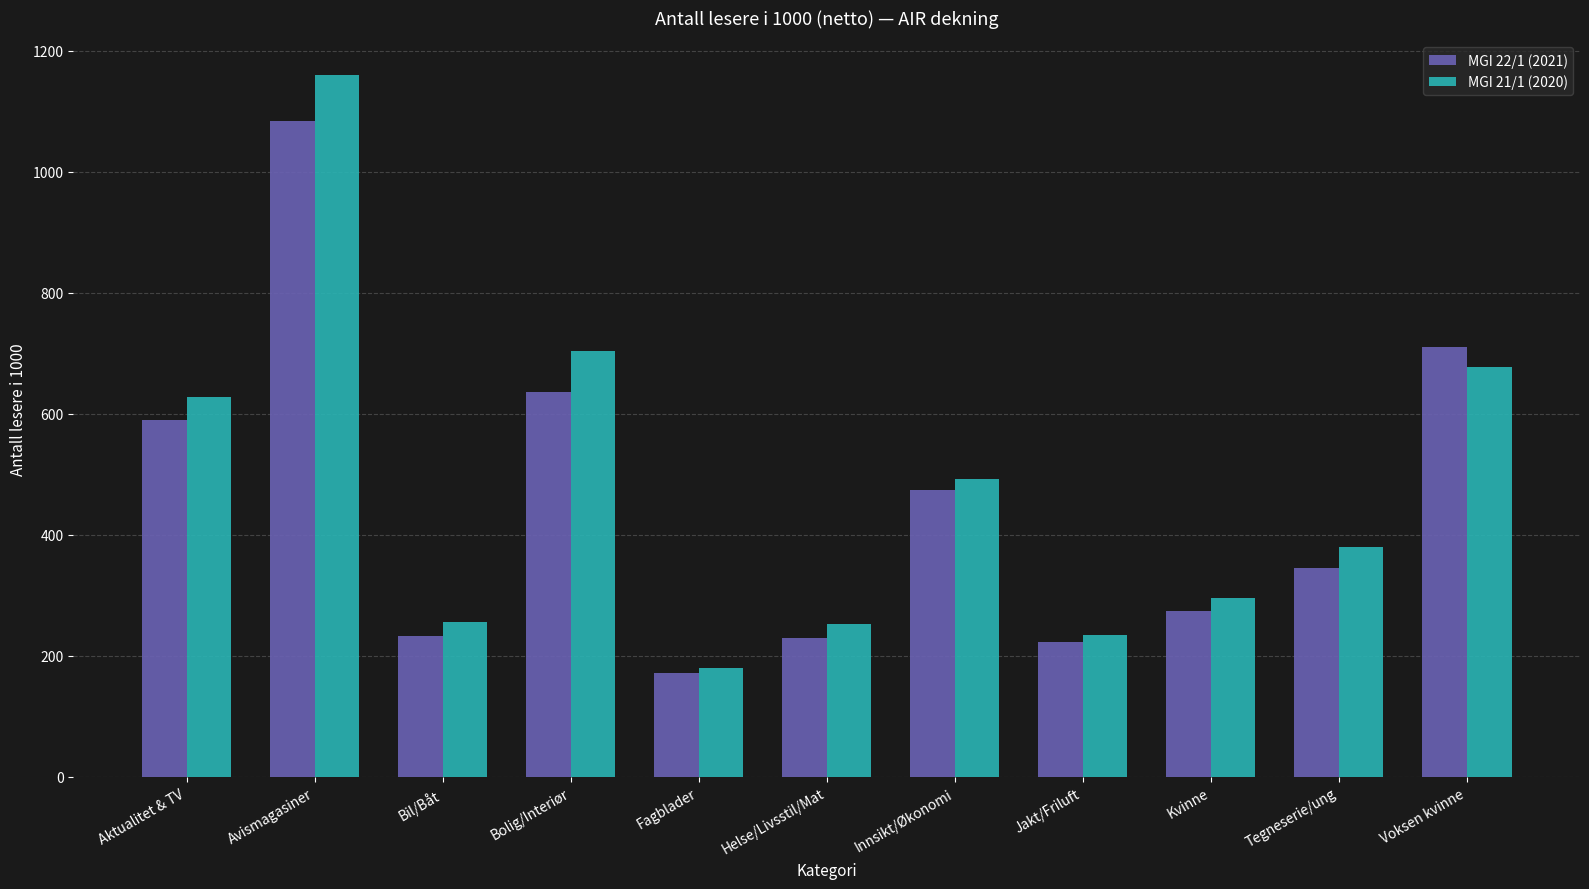

What is the highest value of the MGI 21/1 (2020) series?

1159.0